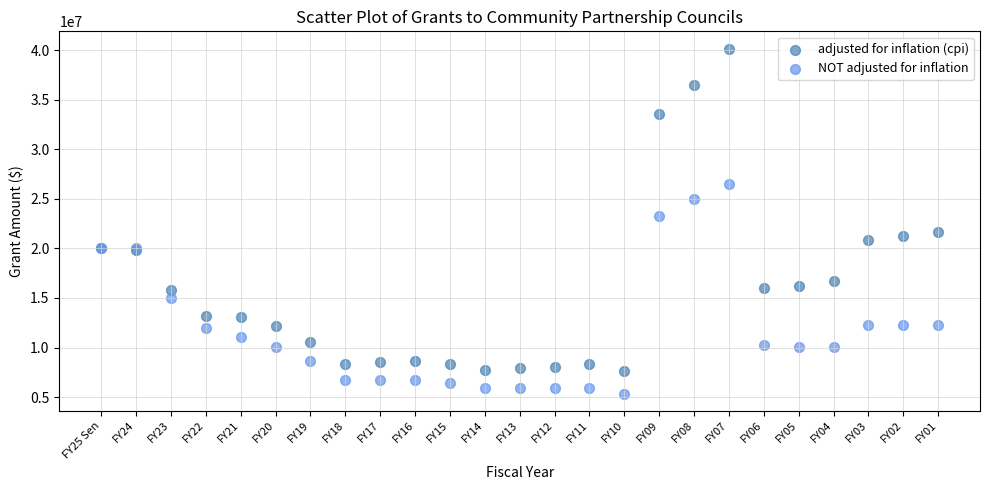

Which series contains the highest Y value?

adjusted for inflation (cpi)